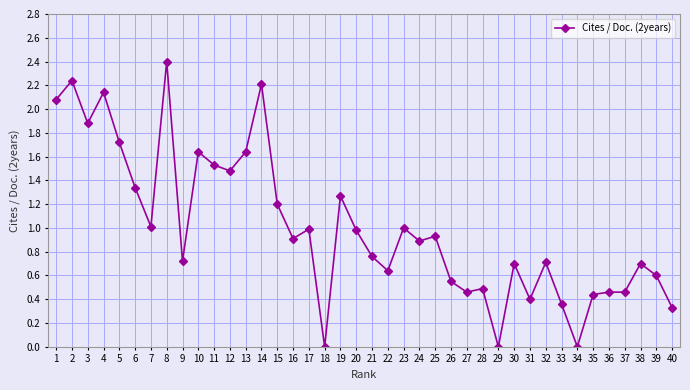

At which category does the chart reach its peak across all series?

8